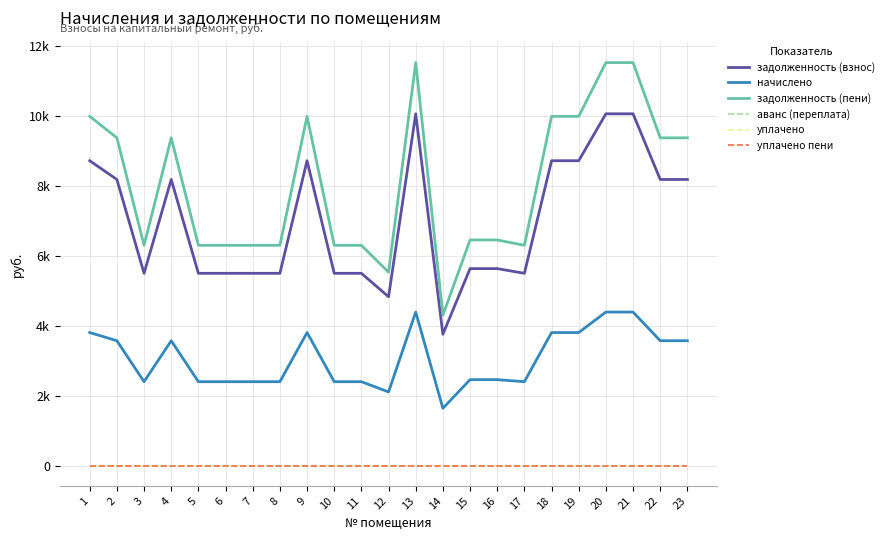

Does the chart have visible grid lines?

Yes